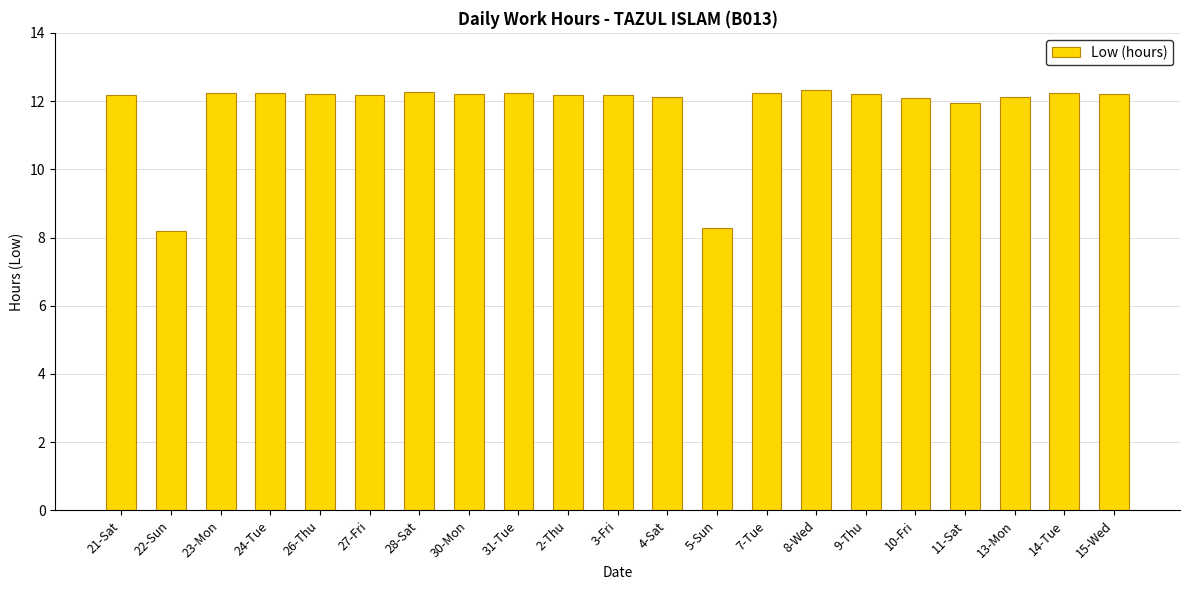

What is the approximate value at 31-Tue?

12.2